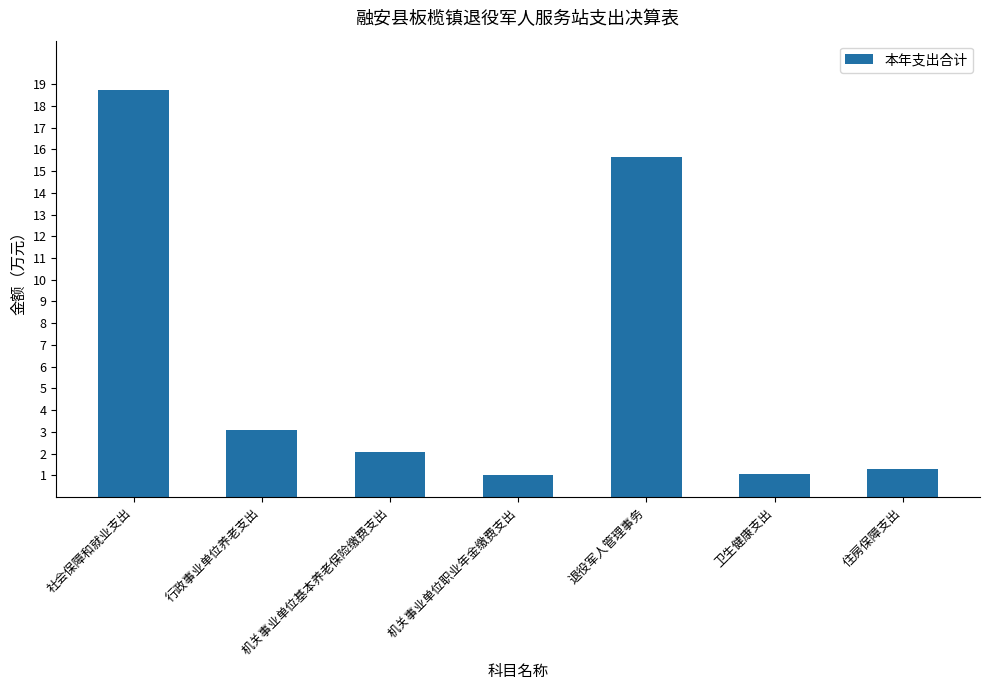

What position from the right is 行政事业单位养老支出?

6